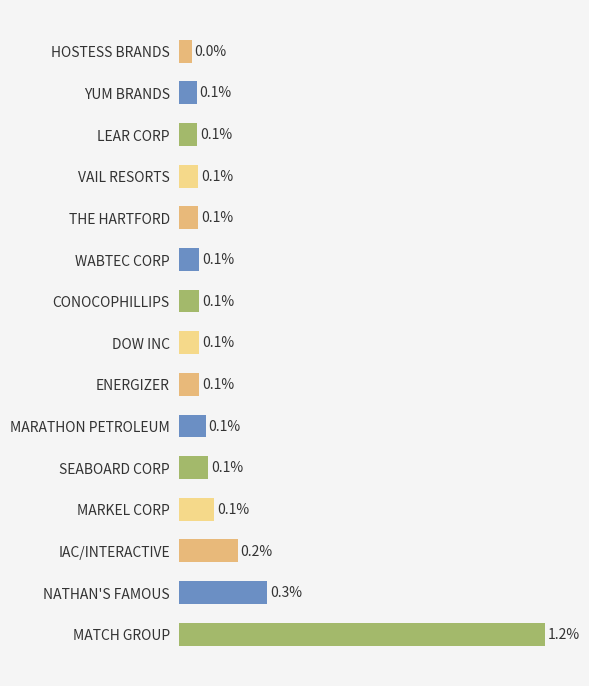

At which label is the value closest to 0?

HOSTESS BRANDS